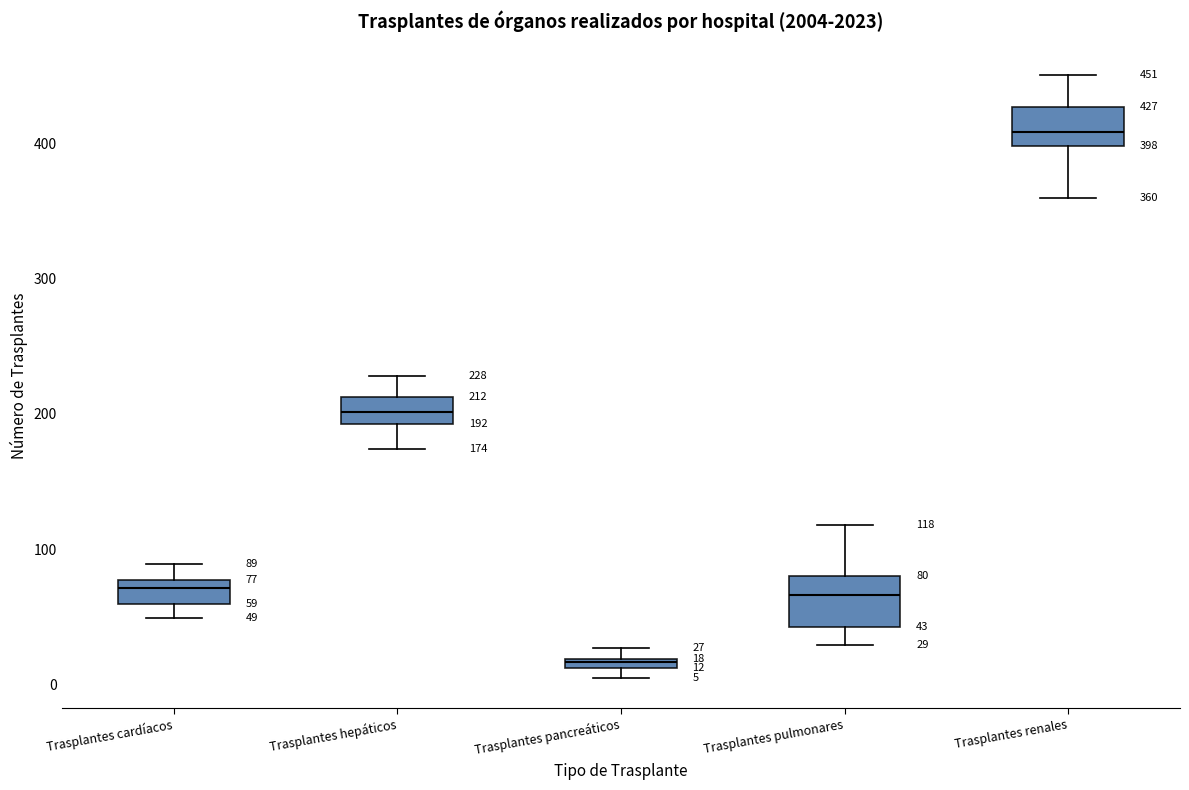

Which box's median line is the highest?

Trasplantes renales